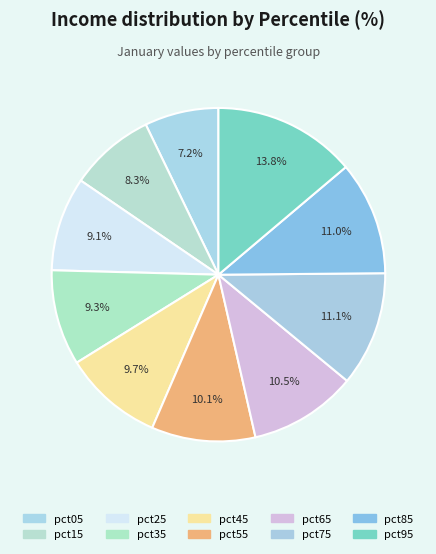

The pct35 slice represents 1% of the pie. True or false?

False